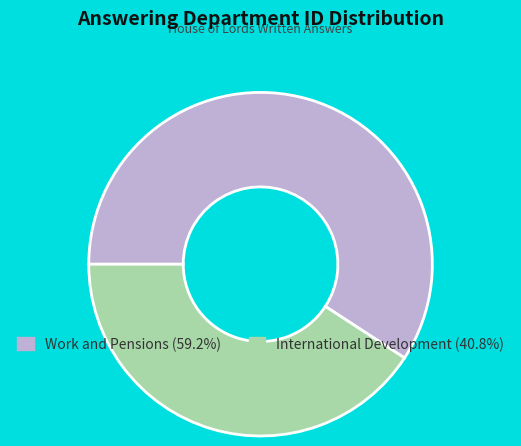

Does any single category account for the majority?

Yes